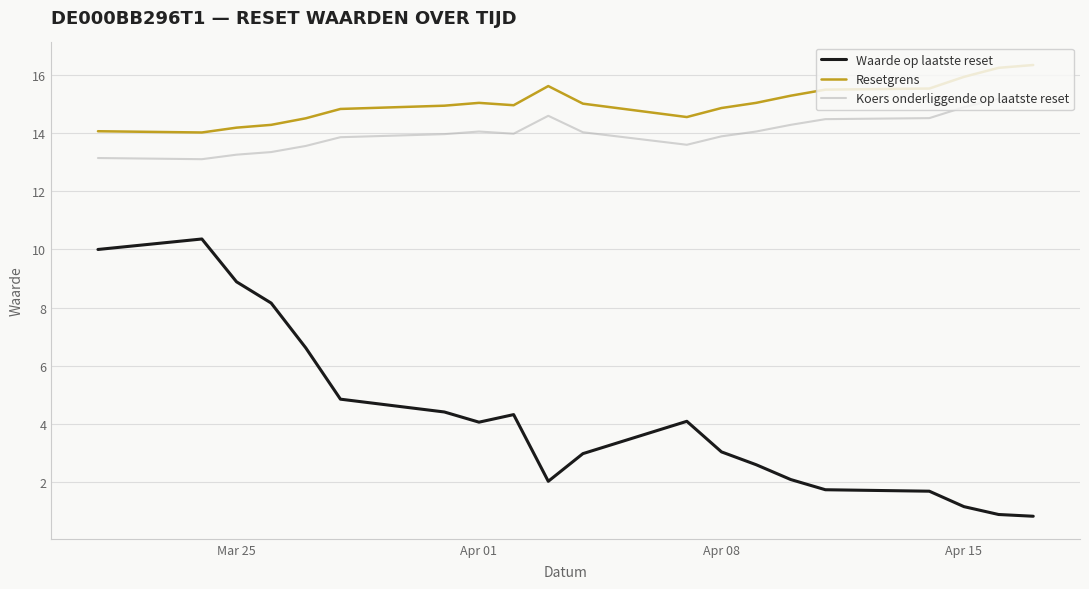

What is the greatest value displayed?

16.3